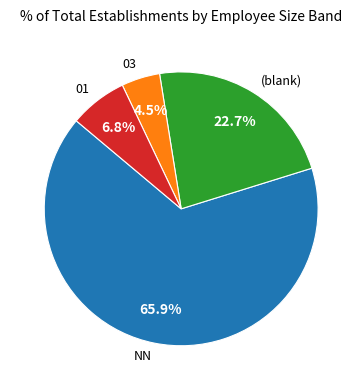

Rank the categories by value from highest to lowest.

NN, (blank), 01, 03